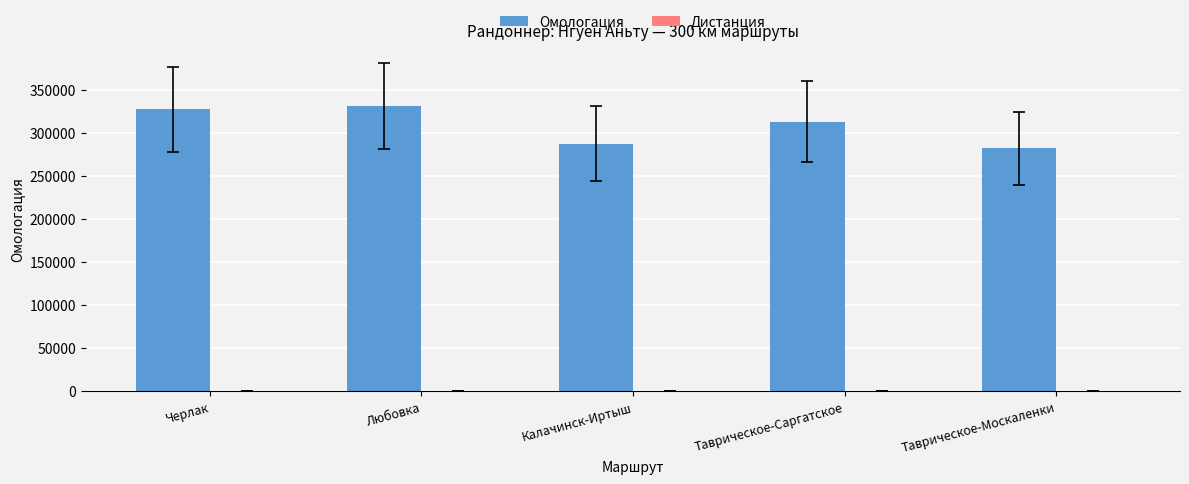

What is the maximum value shown in the chart?

330883